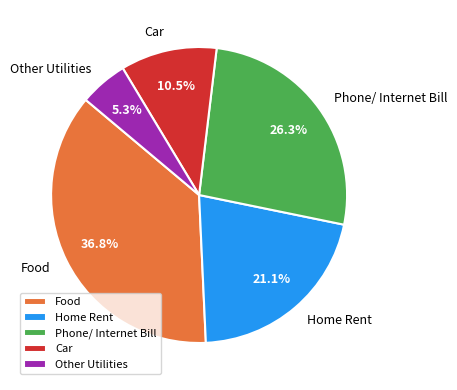

Rank the categories by value from highest to lowest.

Food, Phone/ Internet Bill, Home Rent, Car, Other Utilities